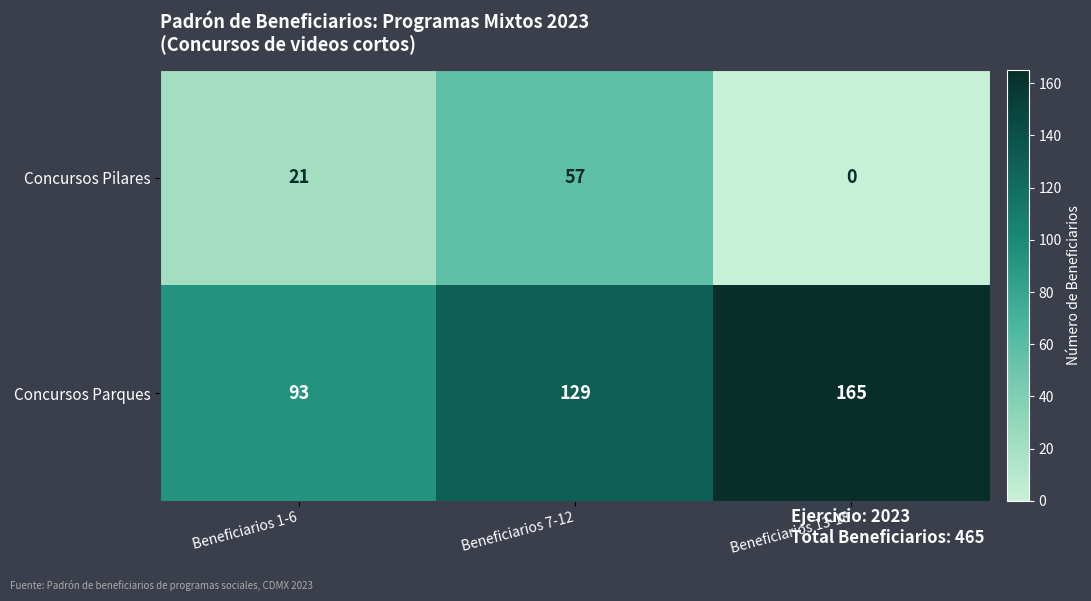

At which category does the chart reach its minimum across all series?

Beneficiarios 13-18